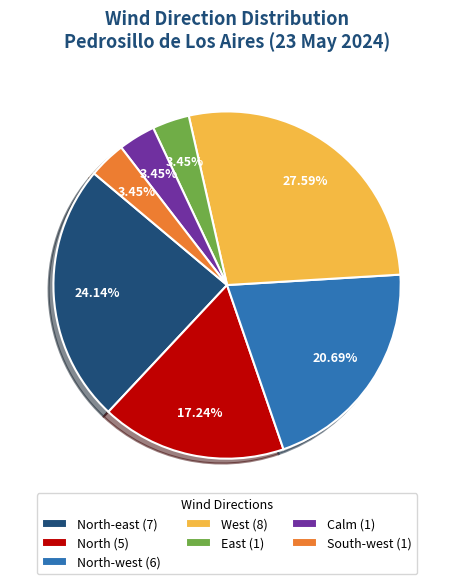

Does any single category account for the majority?

No